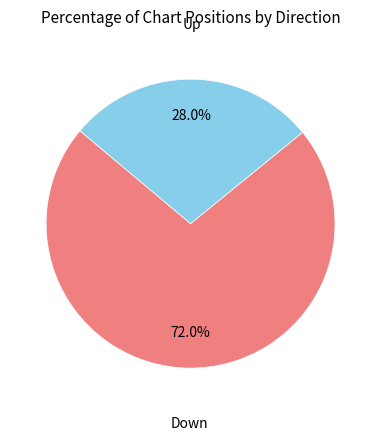

Is there a majority slice in this chart?

Yes